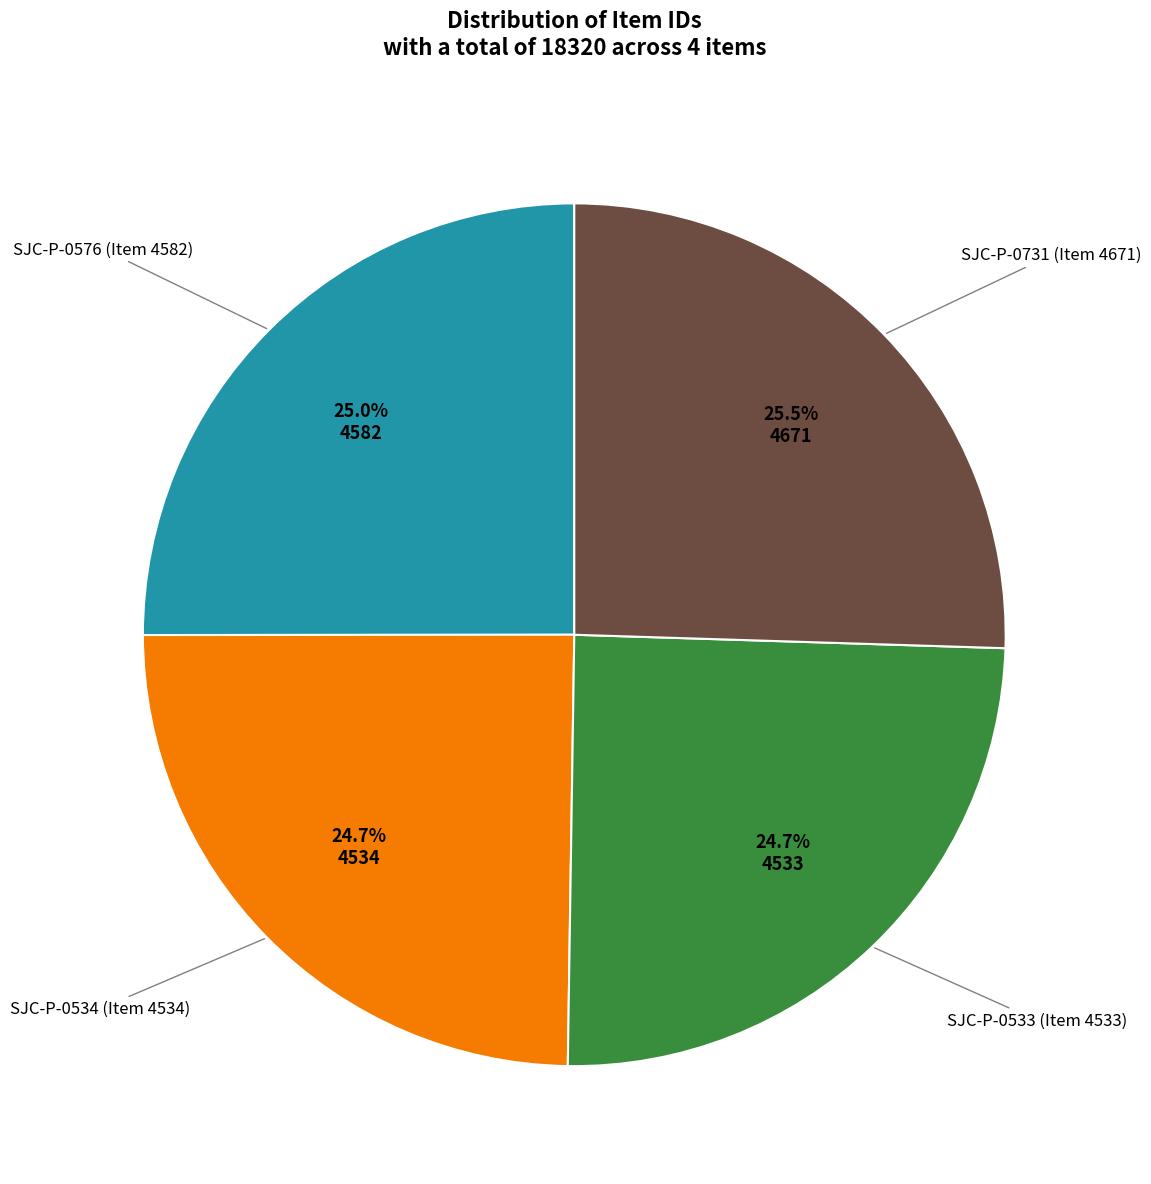

Does any single category account for the majority?

No